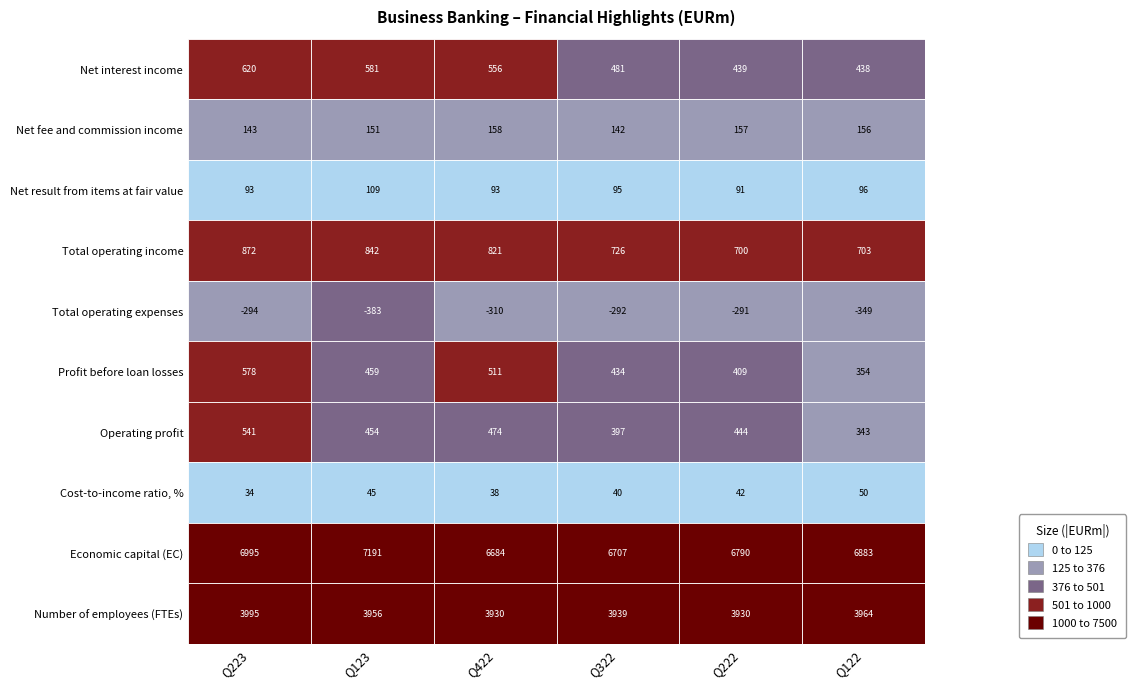

Reading left to right, list all the values displayed in this chart.

Net interest income: 0=620	1=581	2=556	3=481	4=439	5=438
Net fee and commission income: 0=143	1=151	2=158	3=142	4=157	5=156
Net result from items at fair value: 0=93	1=109	2=93	3=95	4=91	5=96
Total operating income: 0=872	1=842	2=821	3=726	4=700	5=703
Total operating expenses: 0=-294	1=-383	2=-310	3=-292	4=-291	5=-349
Profit before loan losses: 0=578	1=459	2=511	3=434	4=409	5=354
Operating profit: 0=541	1=454	2=474	3=397	4=444	5=343
Cost-to-income ratio, %: 0=34	1=45	2=38	3=40	4=42	5=50
Economic capital (EC): 0=6995	1=7191	2=6684	3=6707	4=6790	5=6883
Number of employees (FTEs): 0=3995	1=3956	2=3930	3=3939	4=3930	5=3964